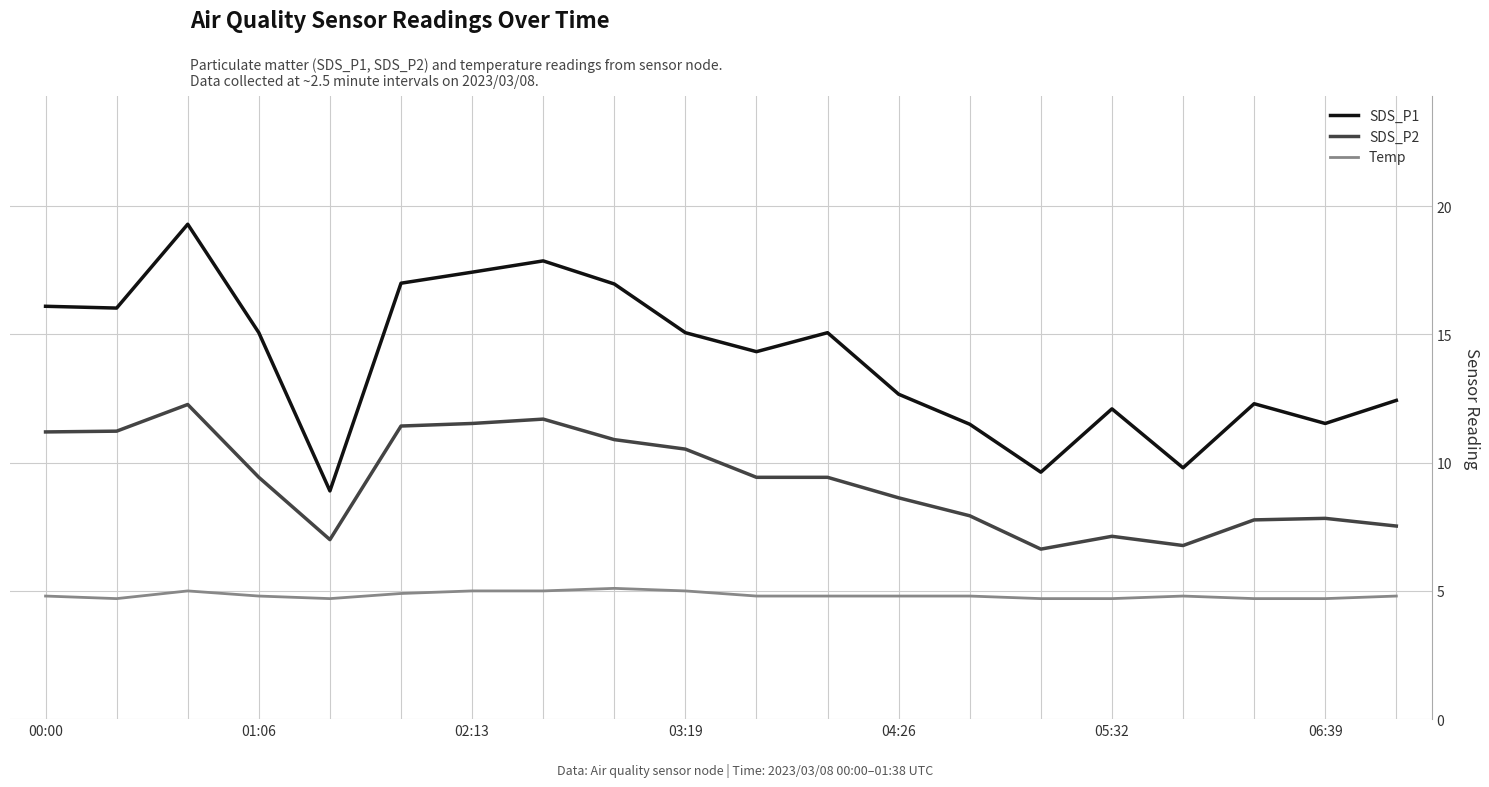

Which series has the largest range (max minus min)?

SDS_P1